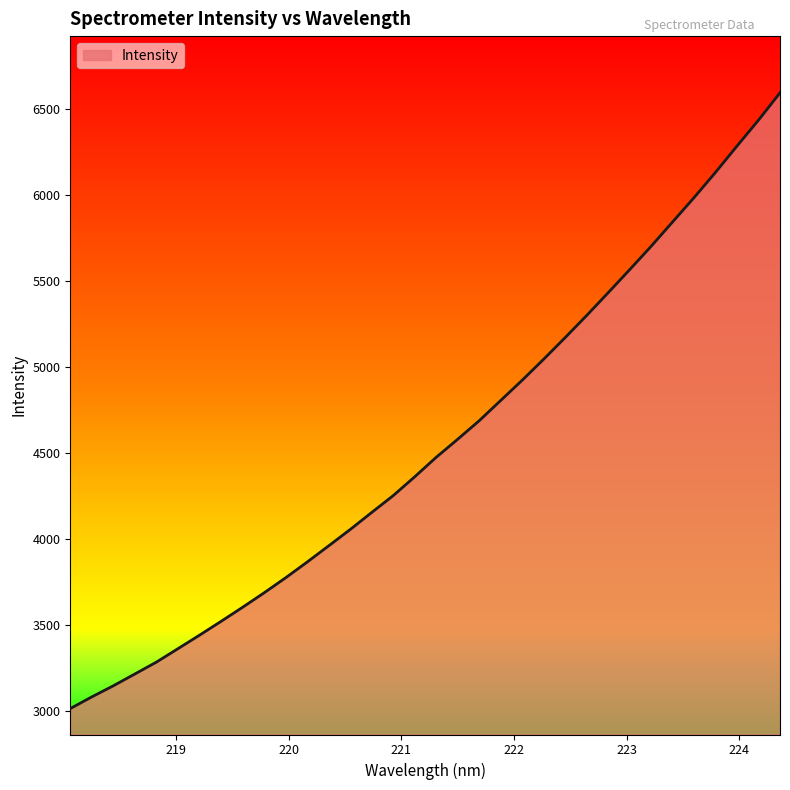

What is the difference between the maximum and minimum values?

3578.2